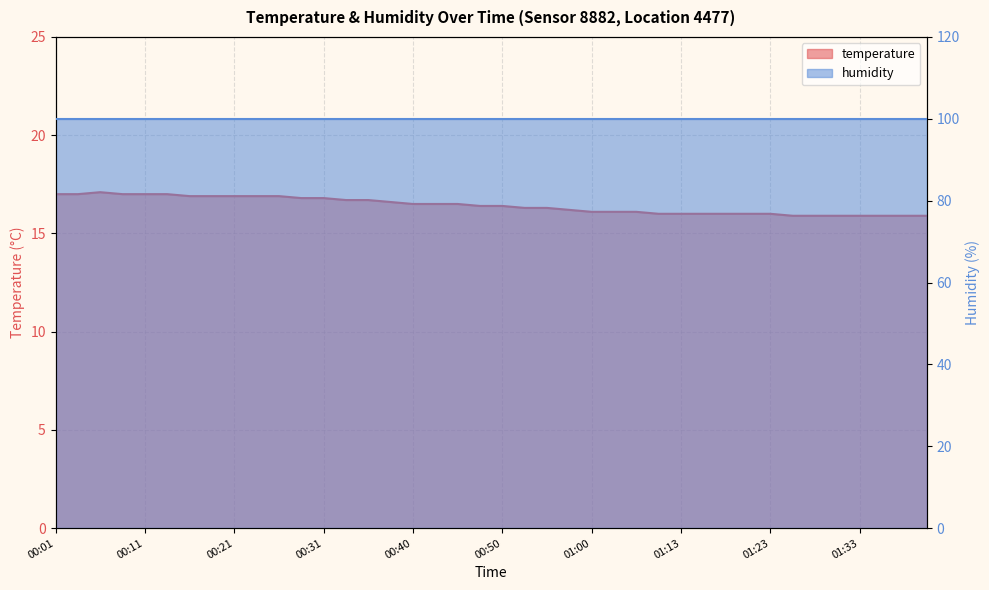

What is the label of the 25th point from the left?

01:00